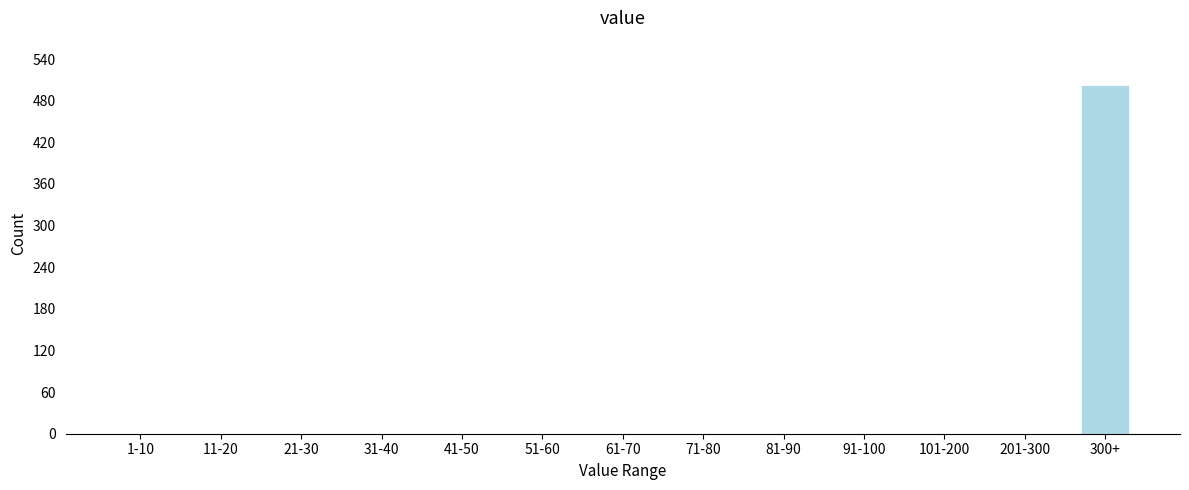

Reading left to right, transcribe all the data shown in this chart.

1-10=0	11-20=0	21-30=0	31-40=0	41-50=0	51-60=0	61-70=0	71-80=0	81-90=0	91-100=0	101-200=0	201-300=0	300+=503